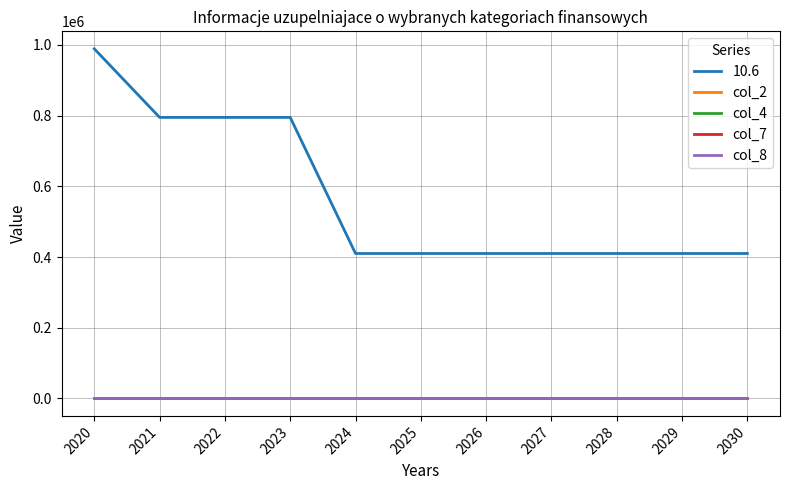

Reading left to right, transcribe all the data shown in this chart.

10.6: 2020=989000	2021=795000	2022=795000	2023=795000	2024=410000	2025=410000	2026=410000	2027=410000	2028=410000	2029=410000	2030=410000
col_2: 2020=0	2021=0	2022=0	2023=0	2024=0	2025=0	2026=0	2027=0	2028=0	2029=0	2030=0
col_4: 2020=0	2021=0	2022=0	2023=0	2024=0	2025=0	2026=0	2027=0	2028=0	2029=0	2030=0
col_7: 2020=0	2021=0	2022=0	2023=0	2024=0	2025=0	2026=0	2027=0	2028=0	2029=0	2030=0
col_8: 2020=0	2021=0	2022=0	2023=0	2024=0	2025=0	2026=0	2027=0	2028=0	2029=0	2030=0